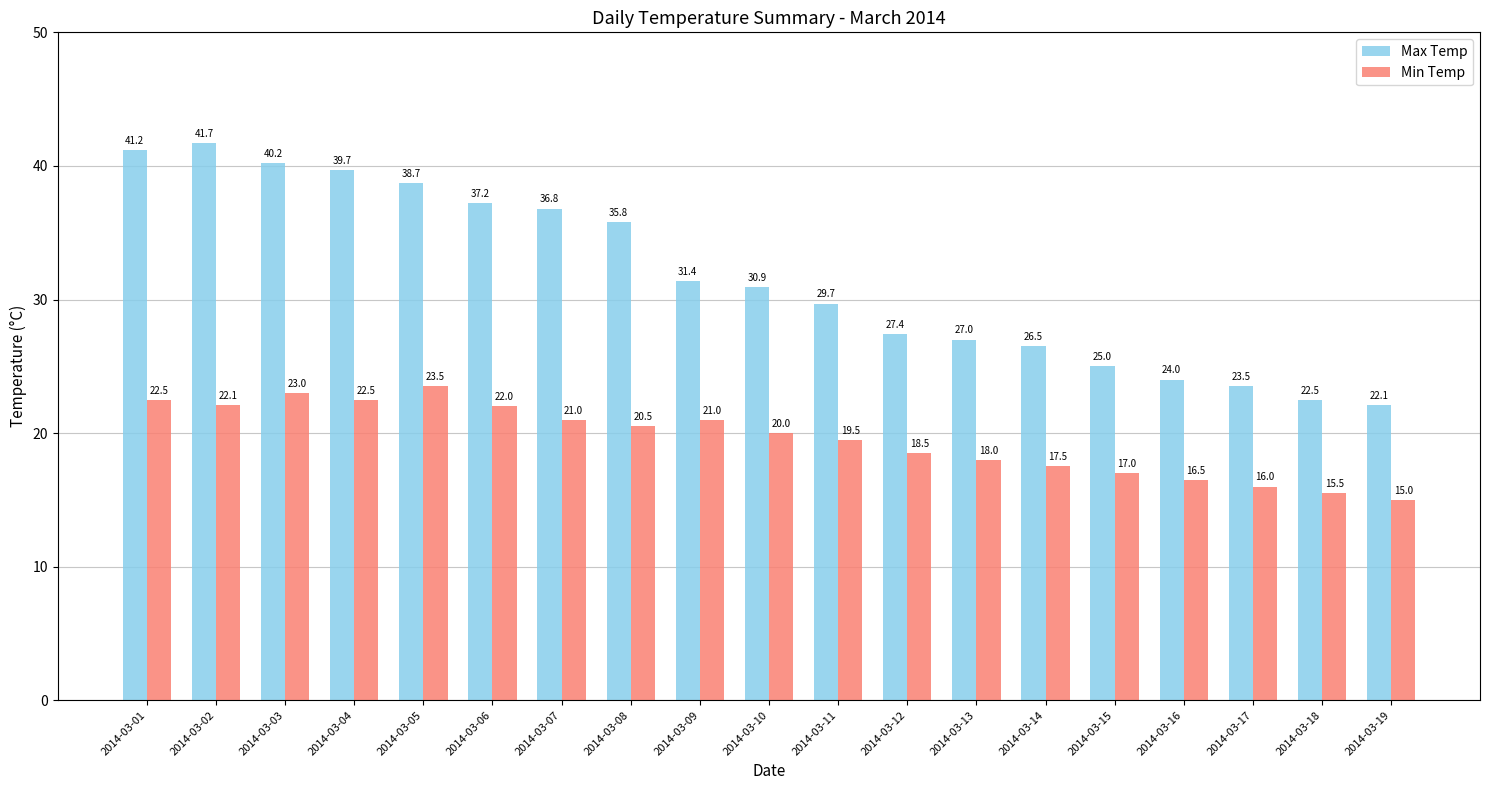

Which series has the largest range (max minus min)?

Max Temp